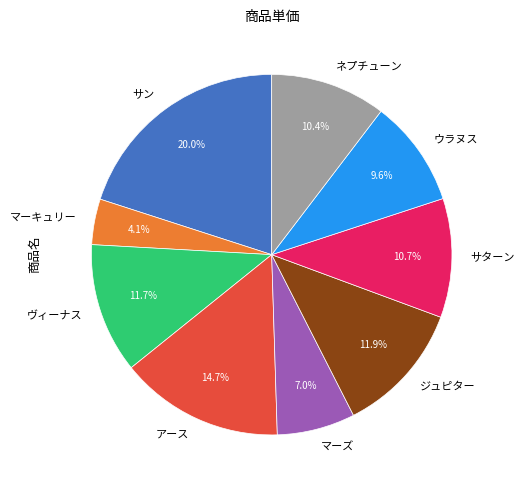

Do ジュピター and サターン together represent more than half of the pie?

No